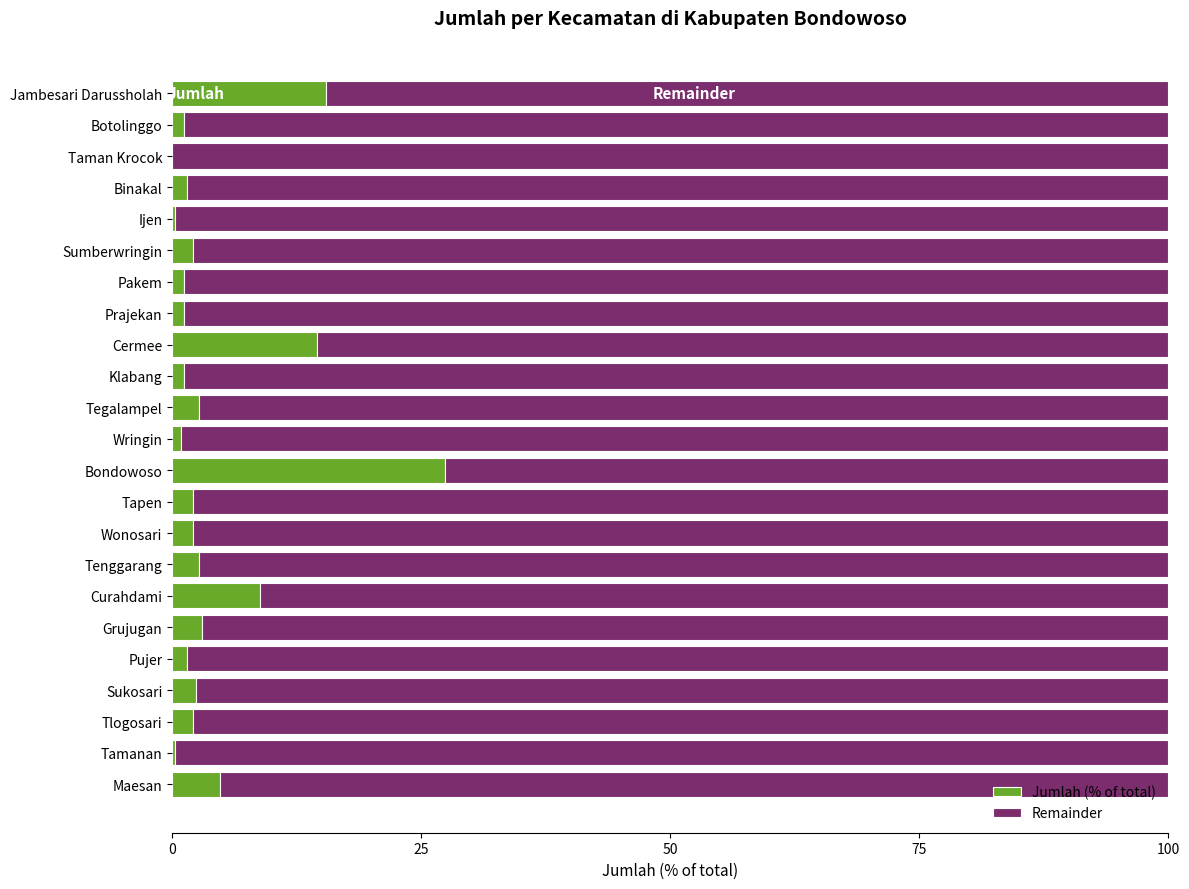

What value does the Jumlah (% of total) series have at Grujugan?

3.0